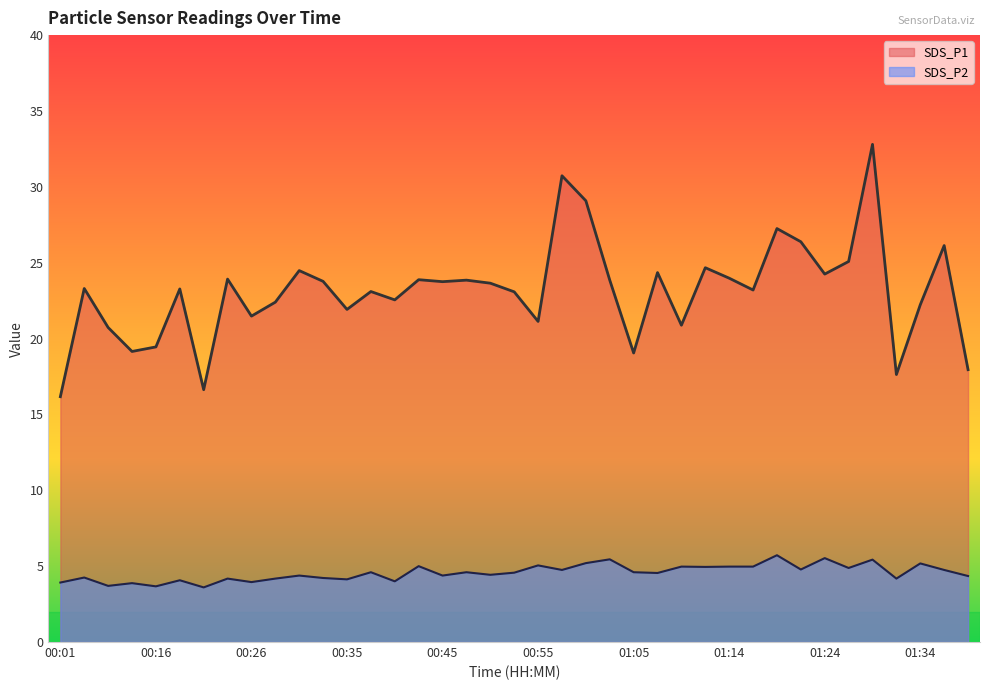

How many distinct data groups are displayed?

2